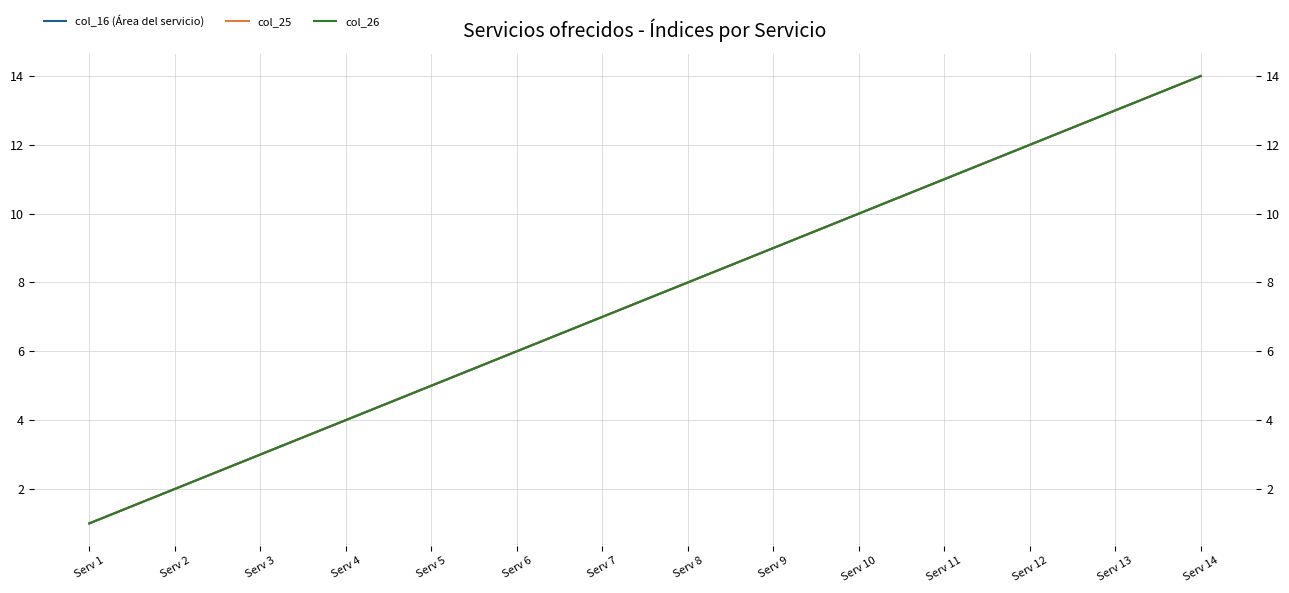

Reading left to right, list all the values displayed in this chart.

col_16 (Área del servicio): Serv 1=1	Serv 2=2	Serv 3=3	Serv 4=4	Serv 5=5	Serv 6=6	Serv 7=7	Serv 8=8	Serv 9=9	Serv 10=10	Serv 11=11	Serv 12=12	Serv 13=13	Serv 14=14
col_25: Serv 1=1	Serv 2=2	Serv 3=3	Serv 4=4	Serv 5=5	Serv 6=6	Serv 7=7	Serv 8=8	Serv 9=9	Serv 10=10	Serv 11=11	Serv 12=12	Serv 13=13	Serv 14=14
col_26: Serv 1=1	Serv 2=2	Serv 3=3	Serv 4=4	Serv 5=5	Serv 6=6	Serv 7=7	Serv 8=8	Serv 9=9	Serv 10=10	Serv 11=11	Serv 12=12	Serv 13=13	Serv 14=14